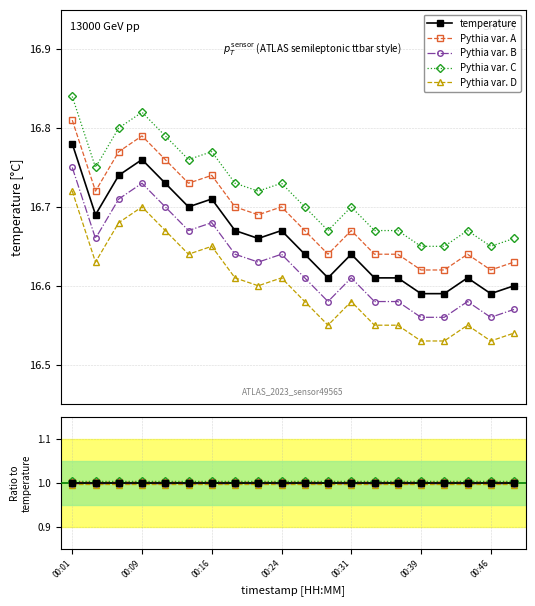

At which label does temperature reach its peak?

00:01